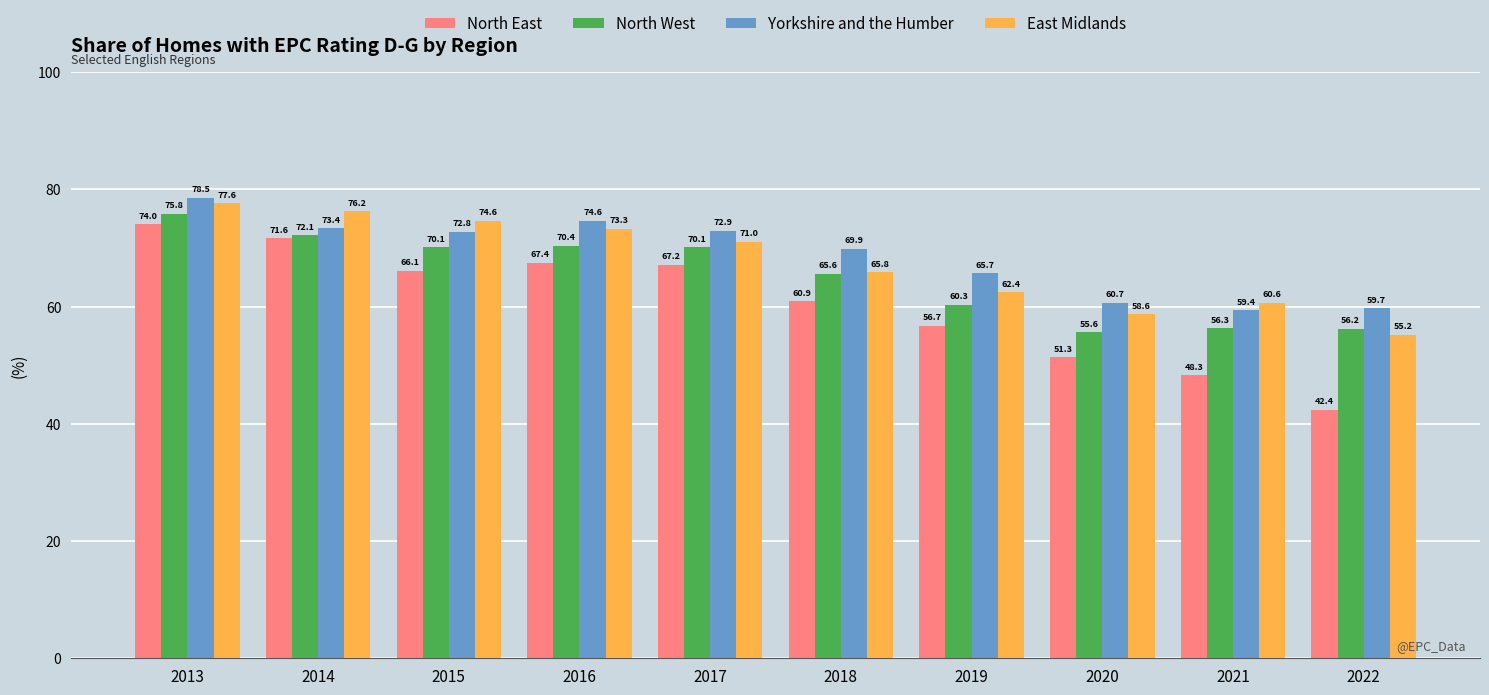

Rank the series by their maximum value, from highest to lowest.

Yorkshire and the Humber, East Midlands, North West, North East